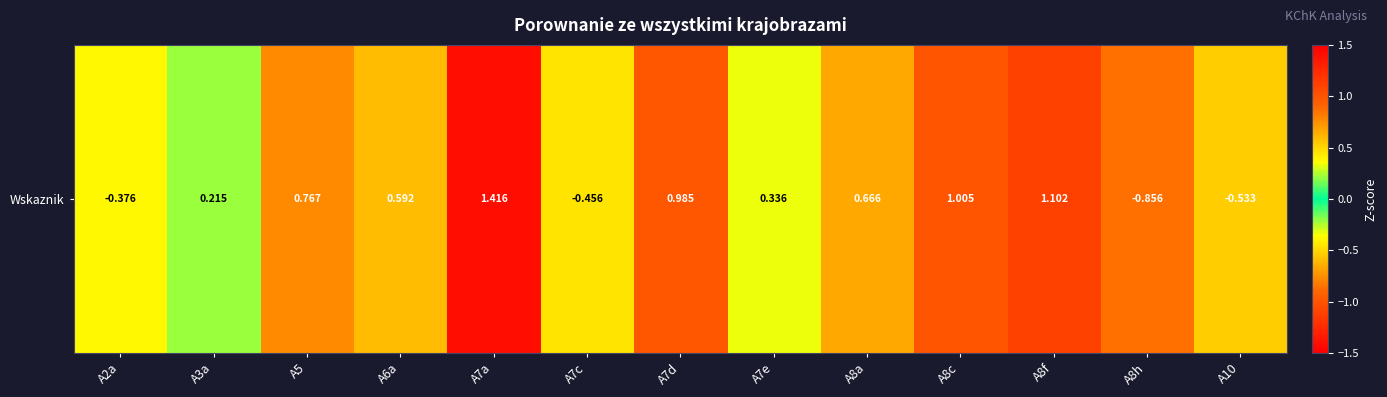

How many data points are less than 0?

4